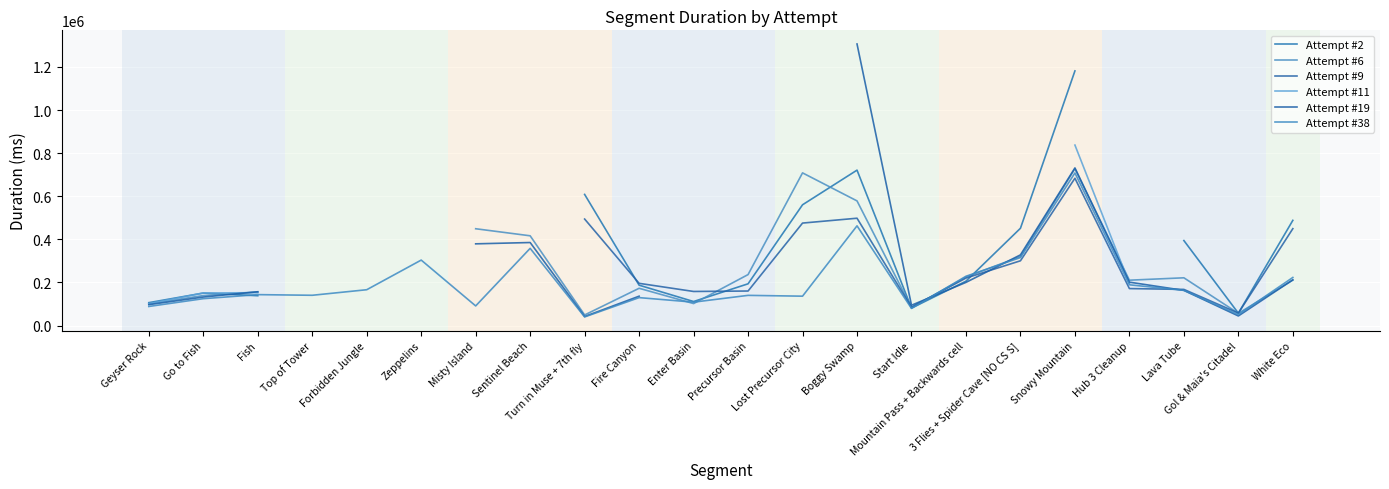

Which category has the highest value in the Attempt #2 series?

Snowy Mountain